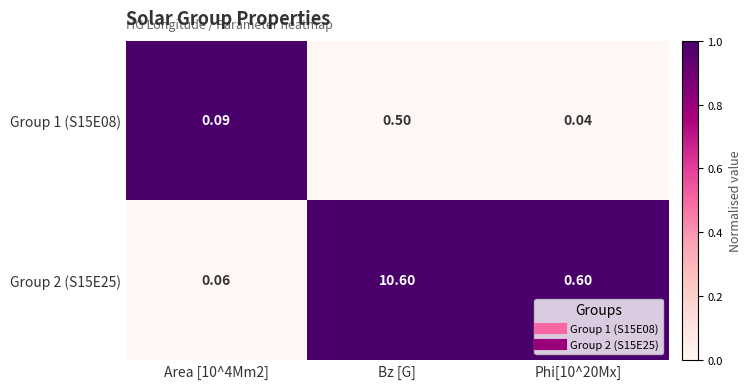

Which category has the highest value across all series?

Bz [G]